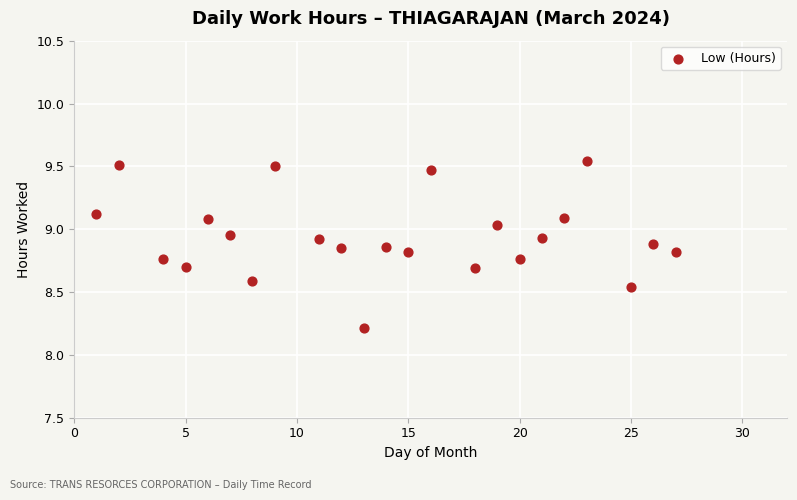

What Y value in the scatter plot is closest to 8?

8.2